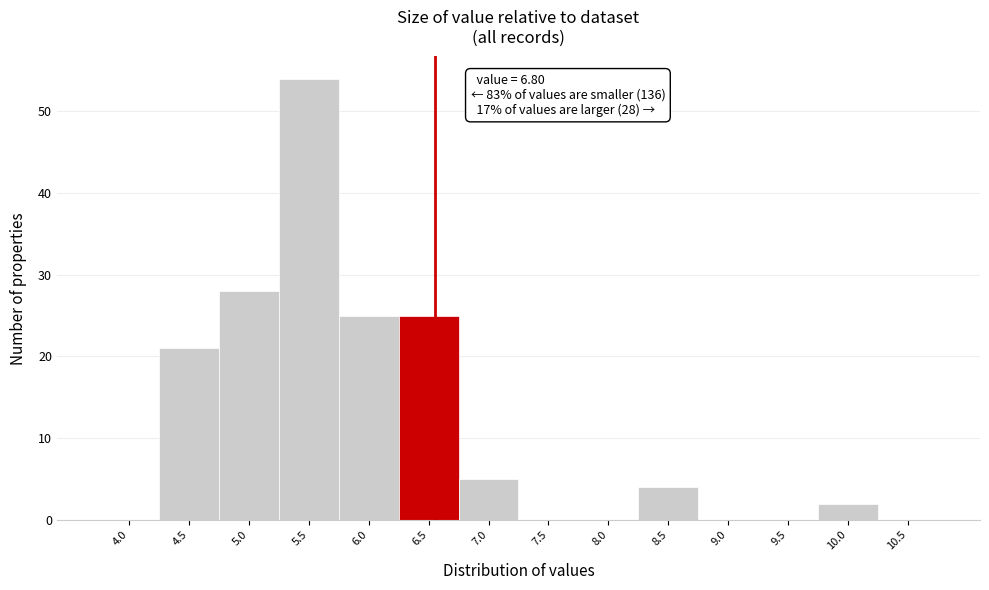

Reading right to left, what are all the values shown in this chart?

10.5=0	10.0=2	9.5=0	9.0=0	8.5=4	8.0=0	7.5=0	7.0=5	6.5=25	6.0=25	5.5=54	5.0=28	4.5=21	4.0=0